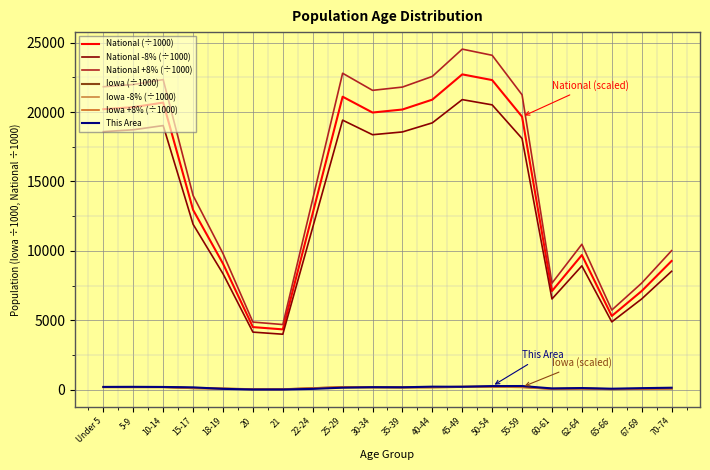

Which series has the largest total across all categories?

National +8% (÷1000)